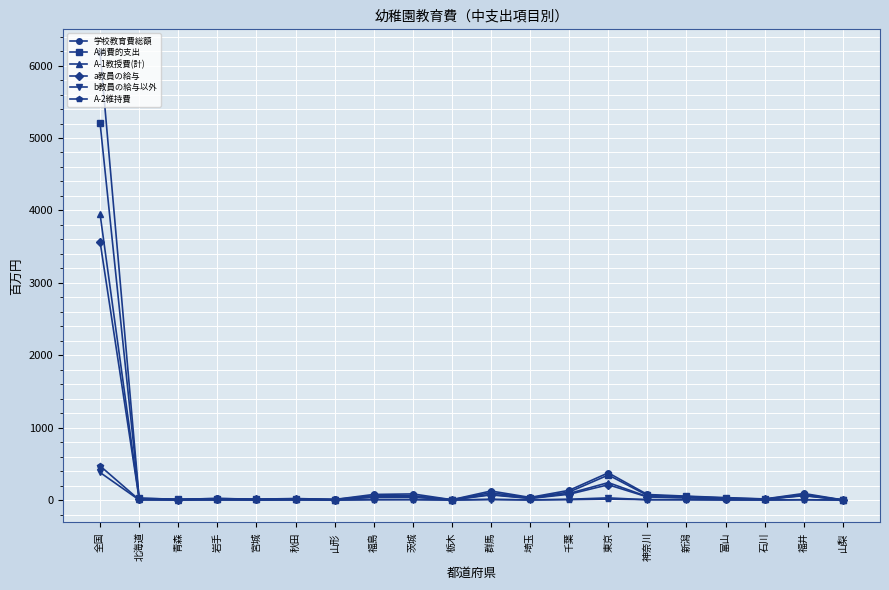

At which label does 学校教育費総額 reach its peak?

全国